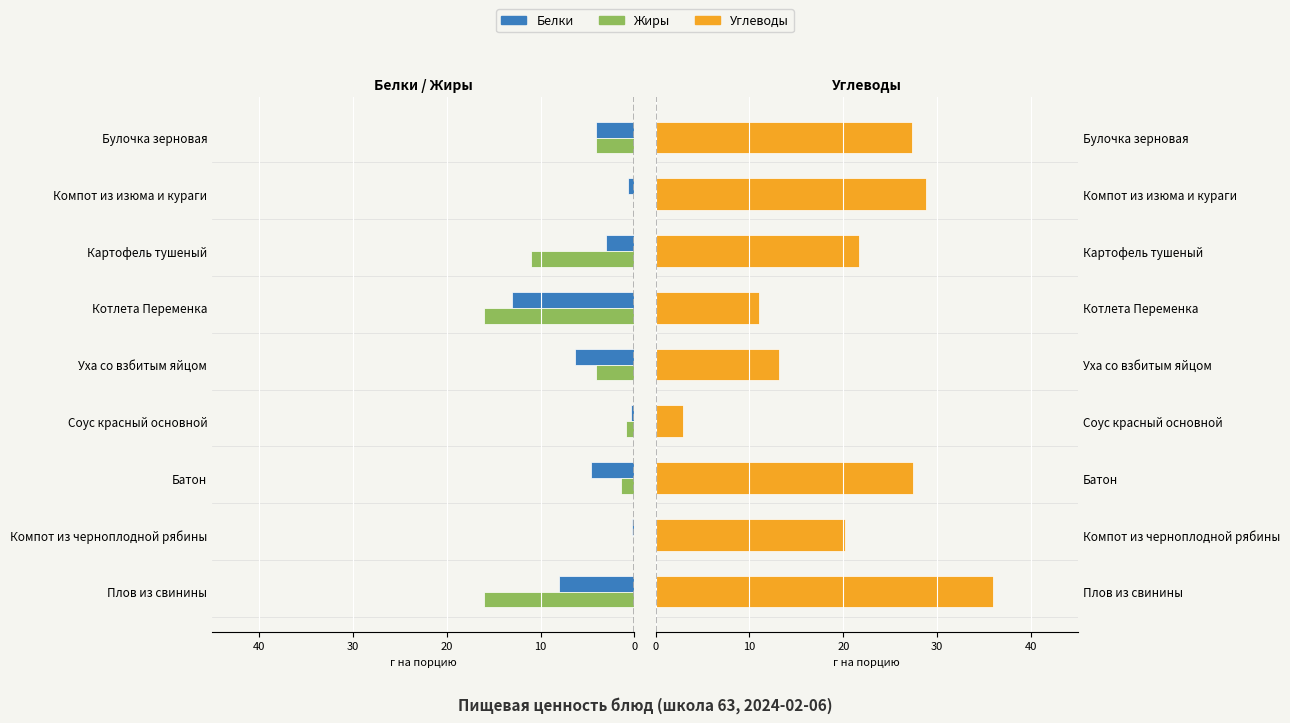

Is the value of Белки at Плов из свинины greater than the value of Углеводы at Компот из черноплодной рябины?

No